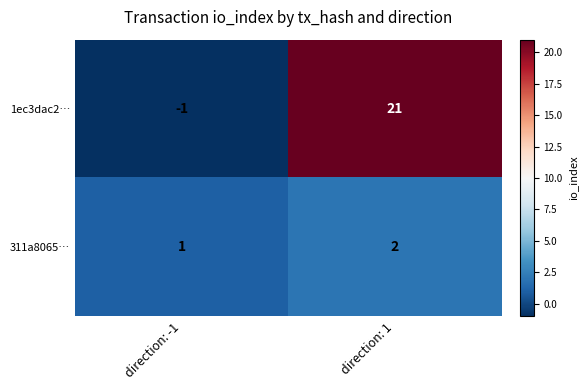

What is the minimum value shown in the chart?

-1